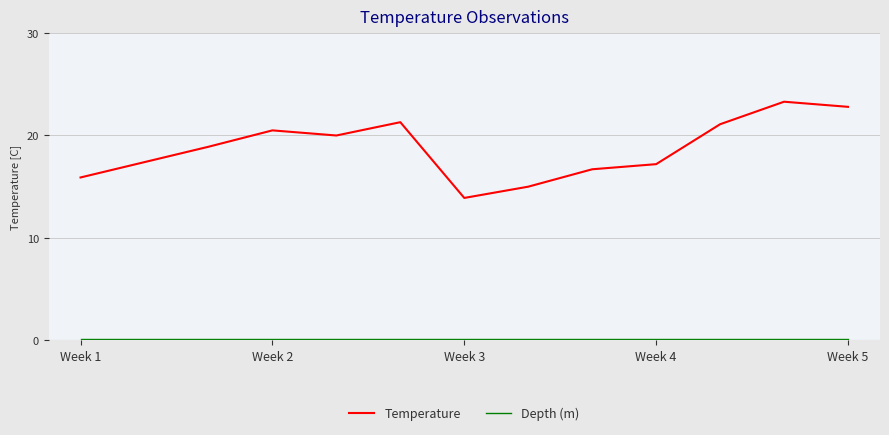

How many distinct data groups are displayed?

2